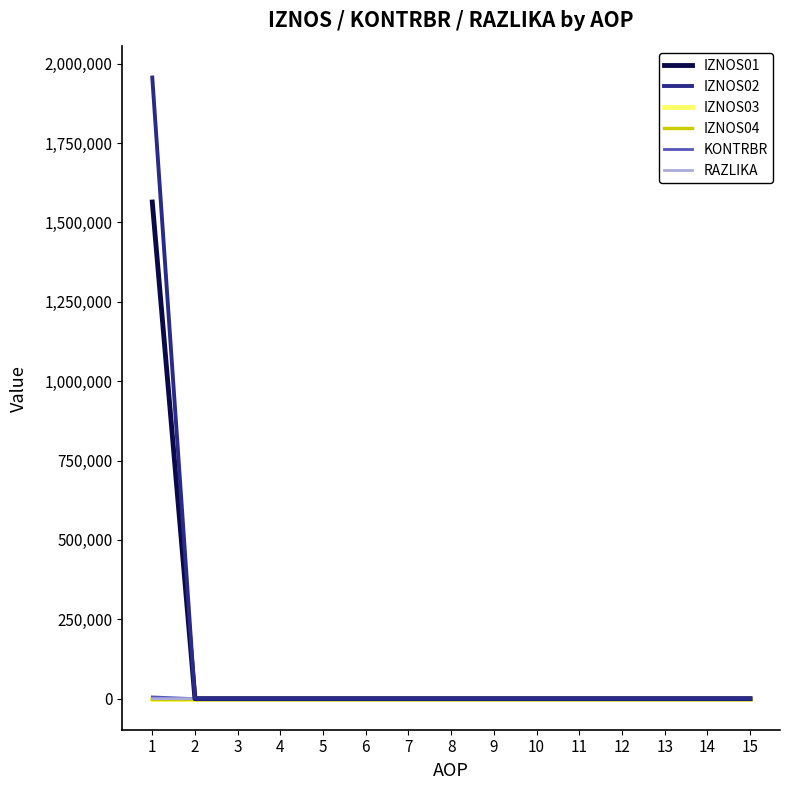

What is the greatest value displayed?

1956637.6